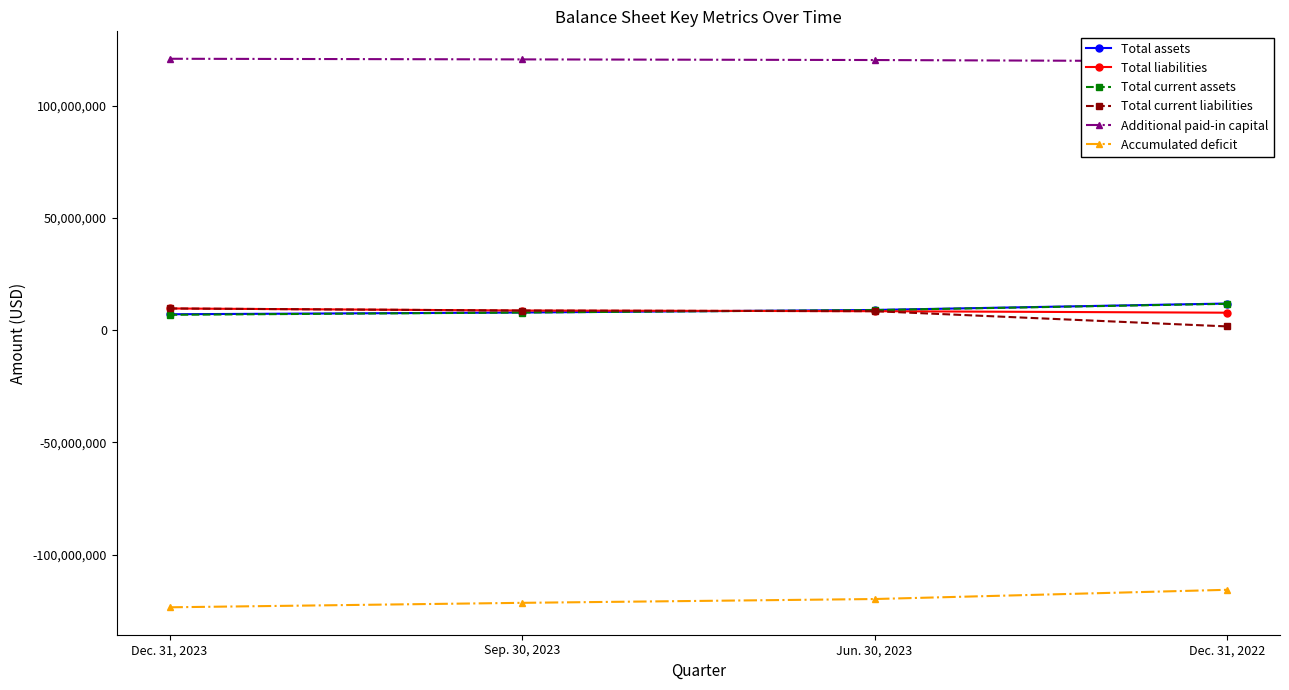

What is the approximate value of Accumulated deficit at Dec. 31, 2022, to the nearest 50?

-115647150